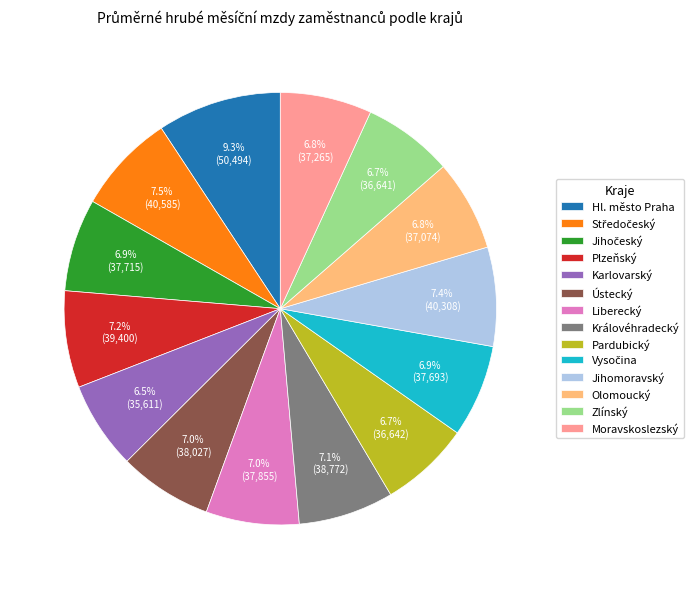

Is it true that Jihomoravský is 7% of the pie?

True